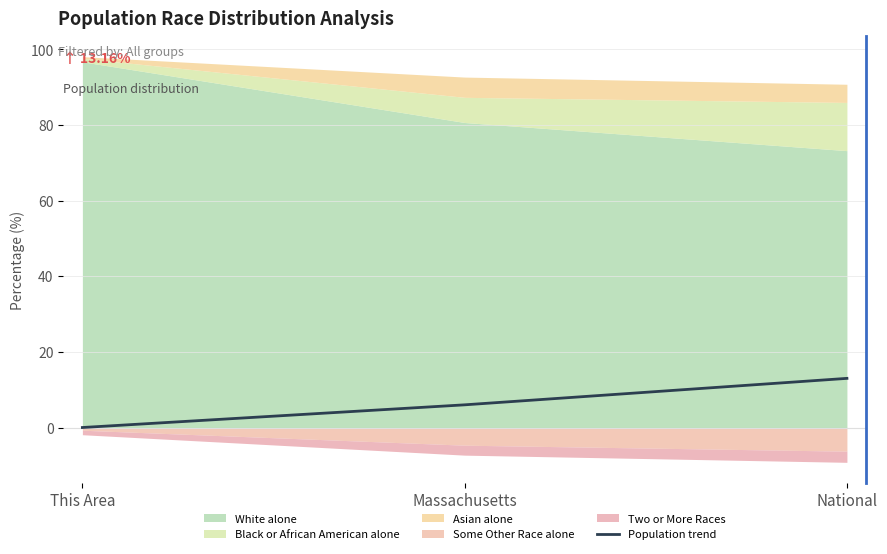

What is the difference between the values at National and This Area?

13